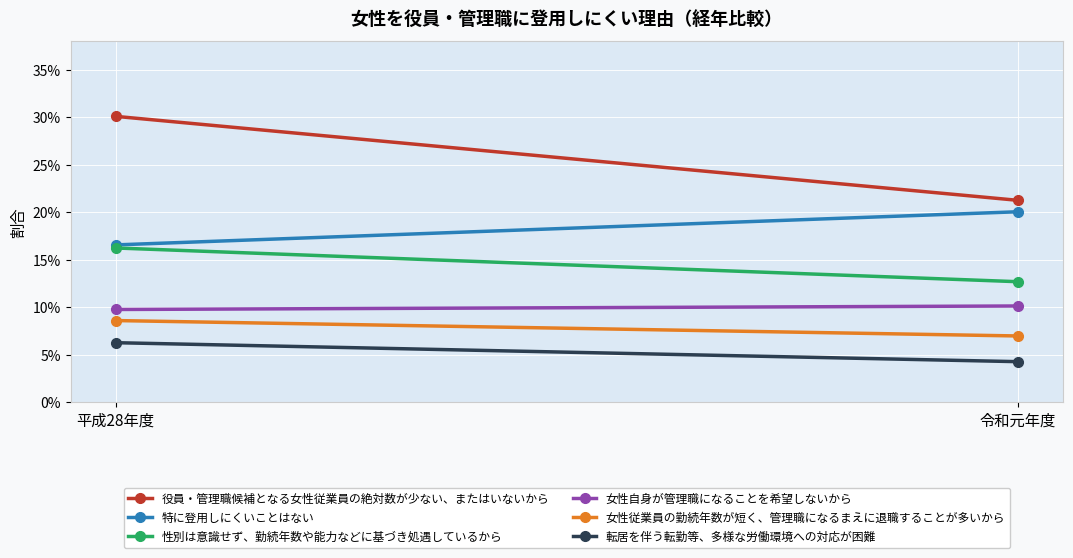

Which category has the lowest value in the 女性従業員の勤続年数が短く、管理職になるまえに退職することが多いから series?

令和元年度